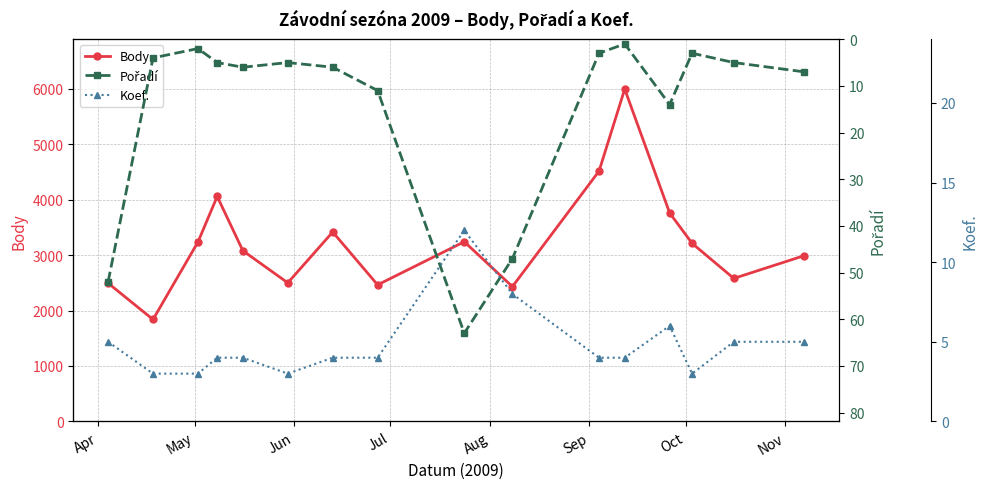

True or false: Koef. and Body cross at least once.

False